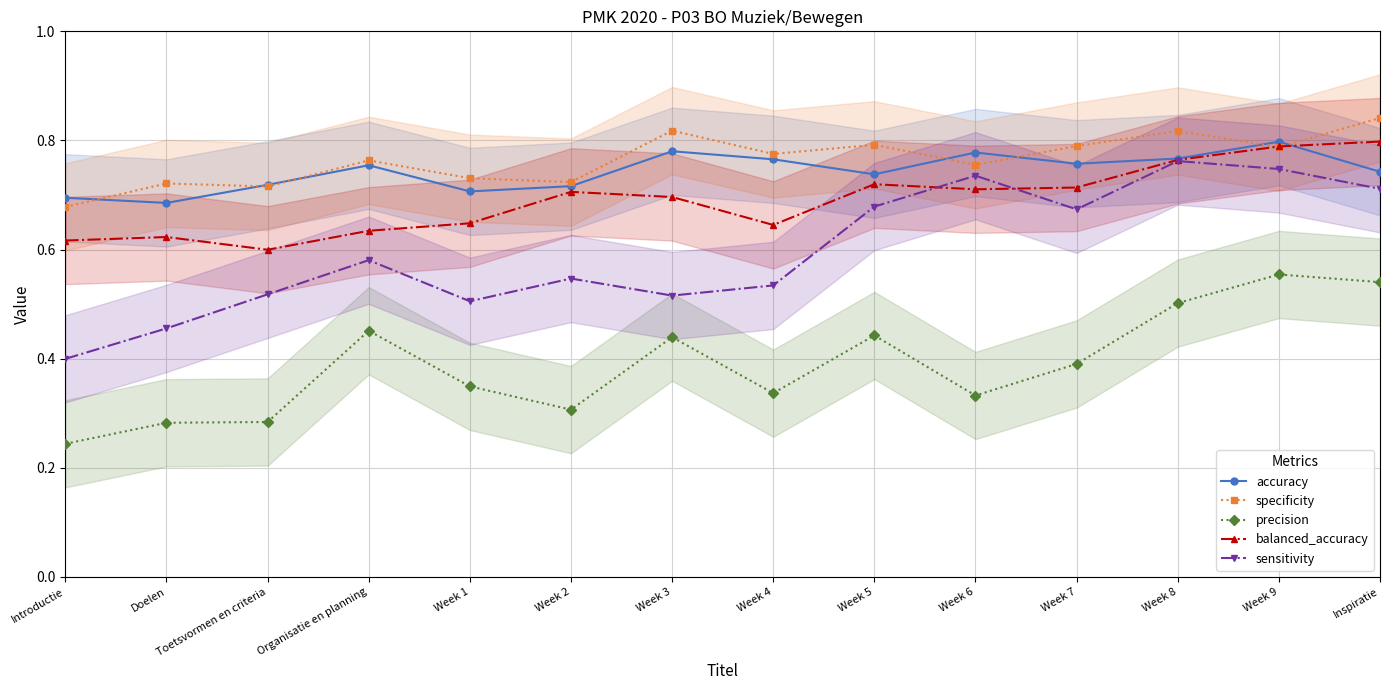

What is the difference between the second highest and minimum values in the accuracy series?

0.1